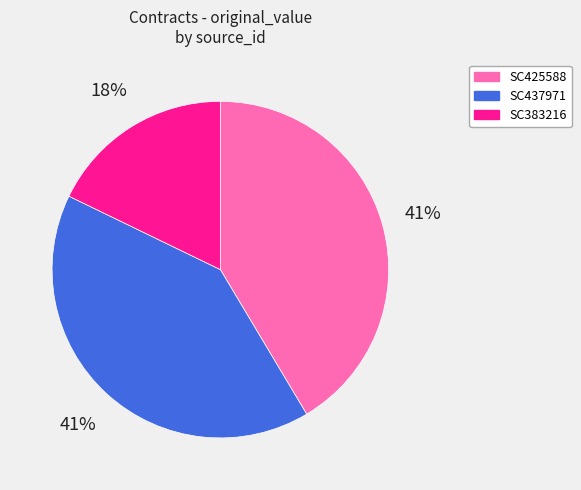

True or false: SC437971 accounts for 54% of the total.

False